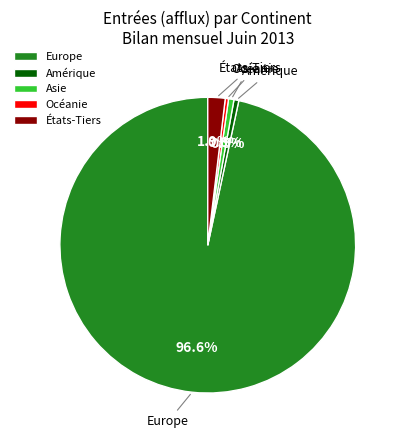

Count the number of slices in the pie.

5